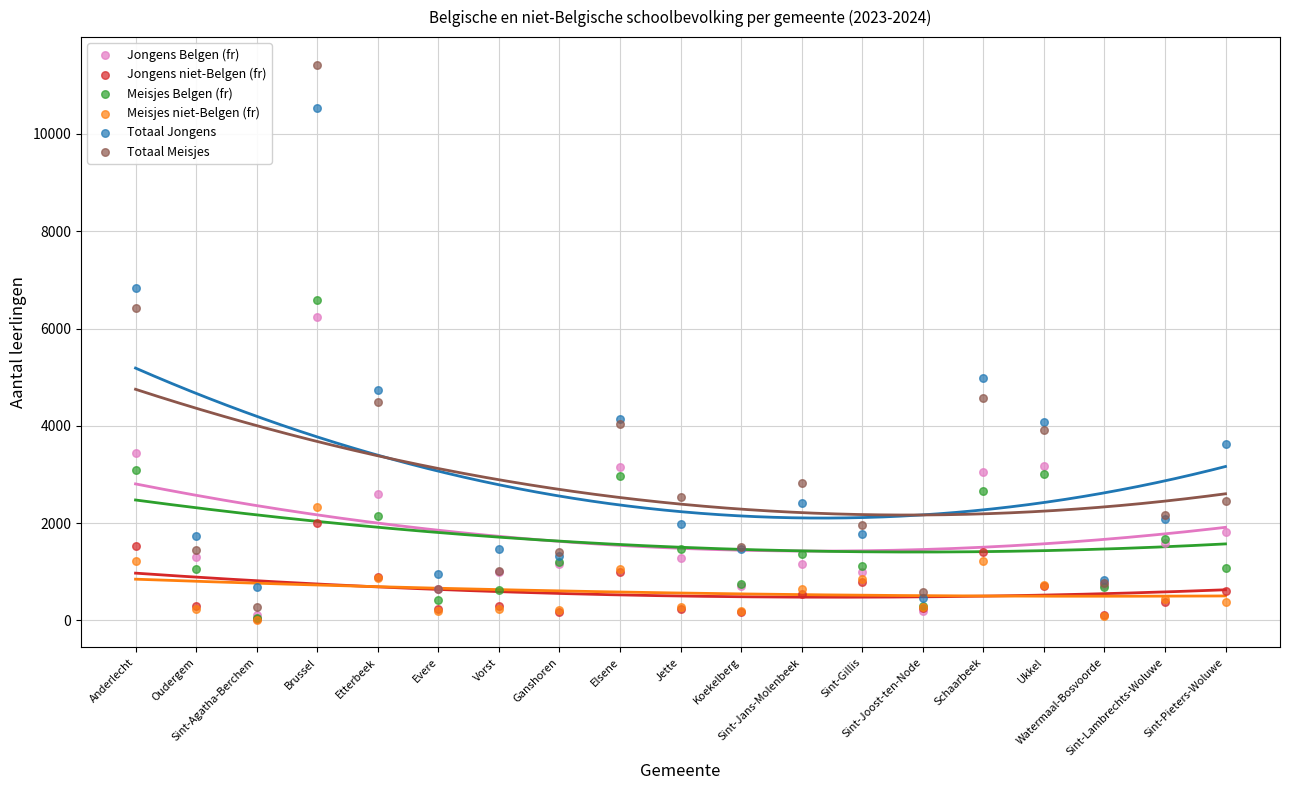

What are all the series names shown in the legend?

Jongens Belgen (fr), Jongens niet-Belgen (fr), Meisjes Belgen (fr), Meisjes niet-Belgen (fr), Totaal Jongens, Totaal Meisjes